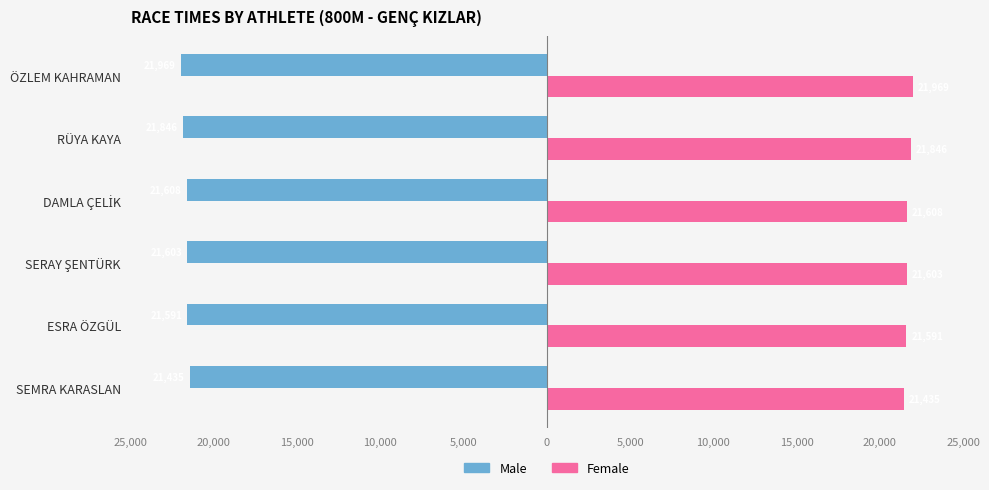

What are all the series names shown in the legend?

Male, Female